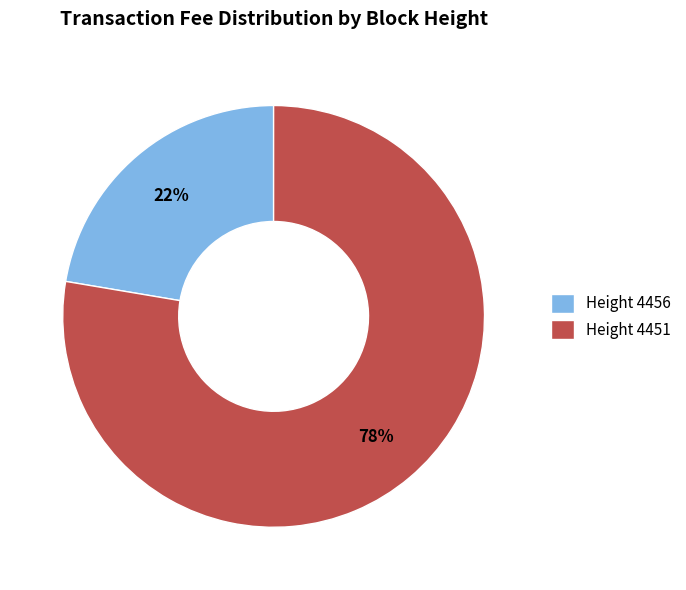

How many segments does this pie chart have?

2